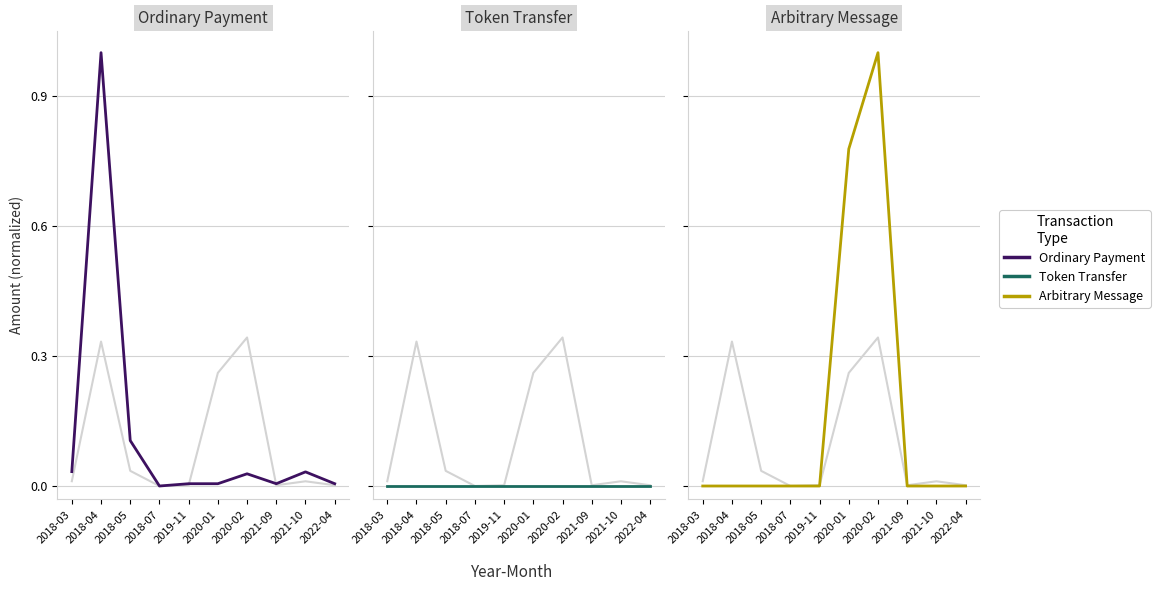

Which series has the largest range (max minus min)?

Ordinary Payment